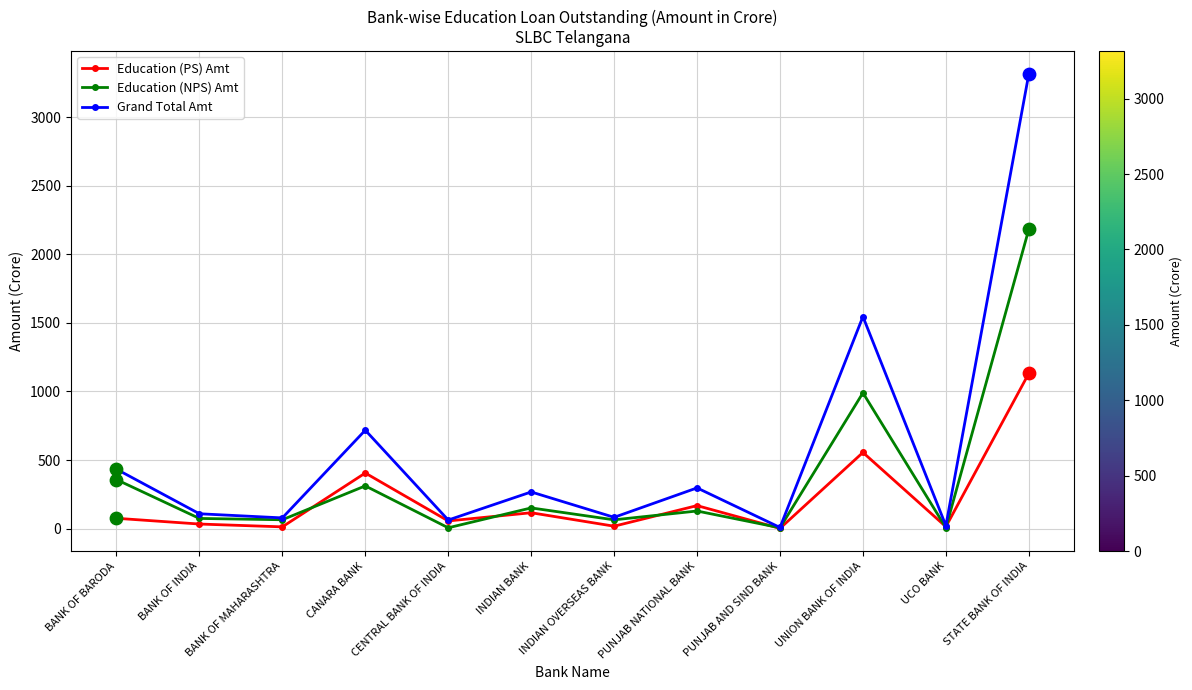

Which series has the largest total across all categories?

Grand Total Amt